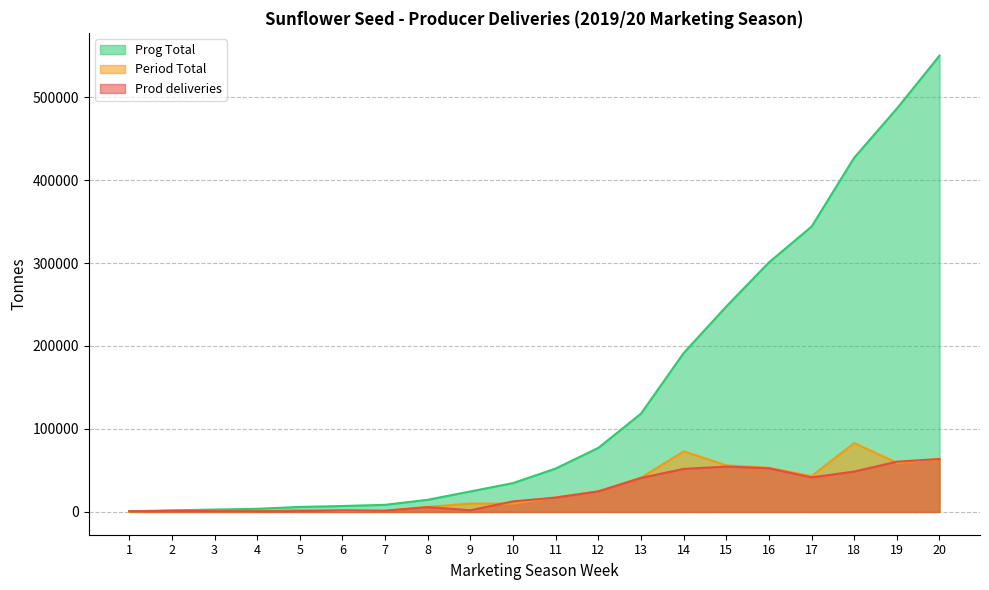

What is the minimum value for Period Total?

670